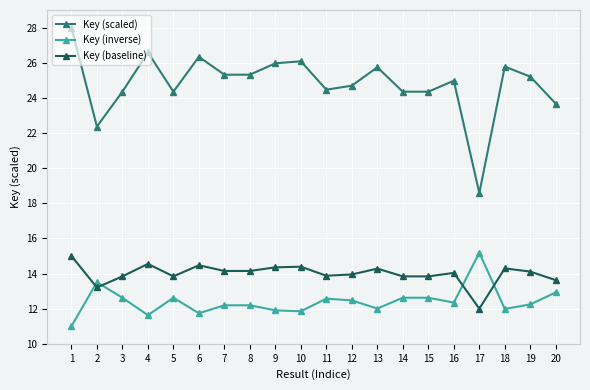

Which series has the largest total across all categories?

Key (scaled)